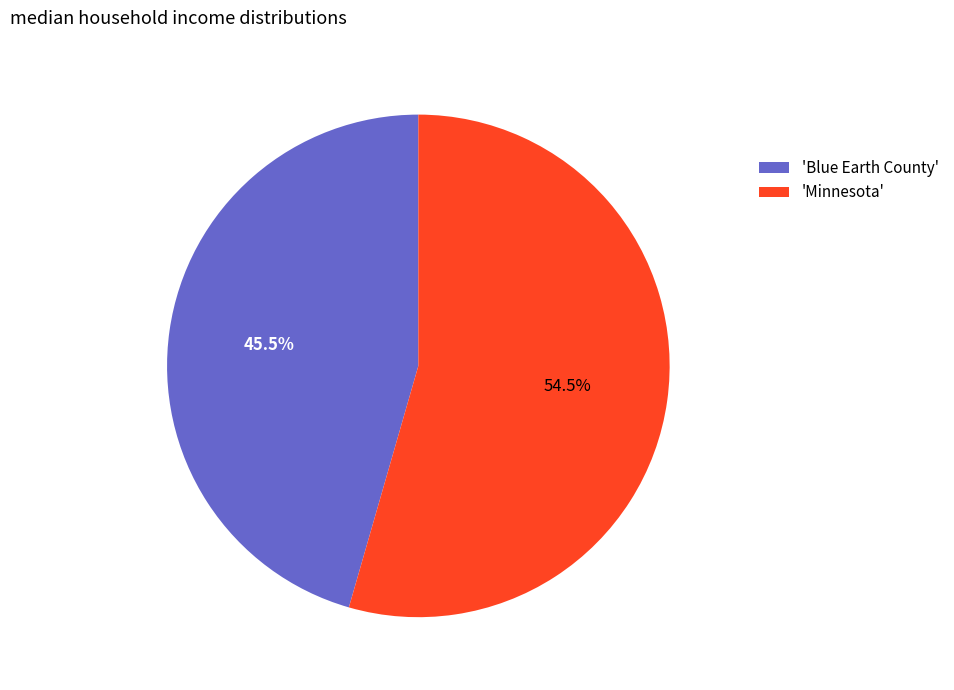

Is 'Minnesota' the majority of the pie?

Yes